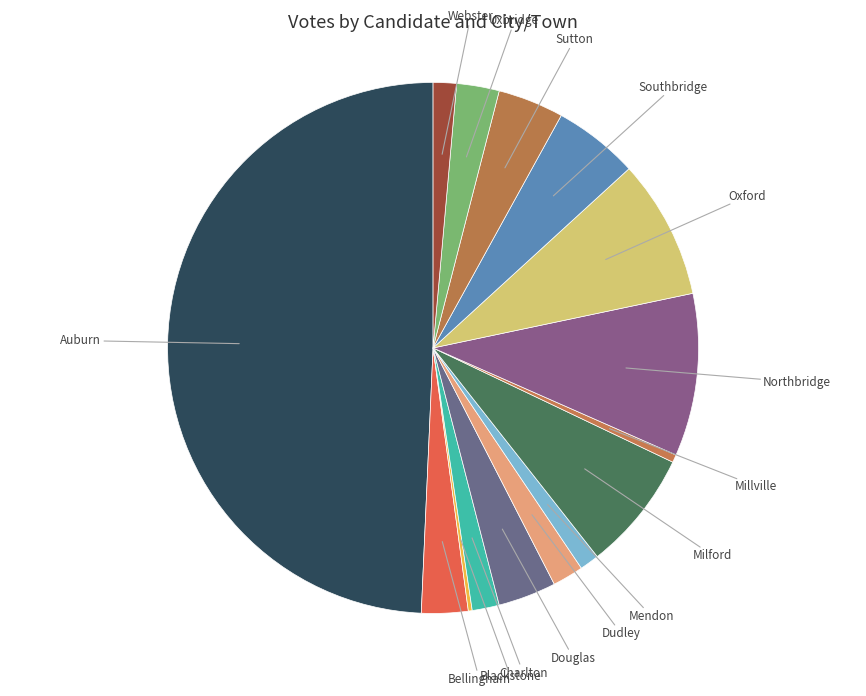

To the nearest percent, what is the average slice percentage?

7%